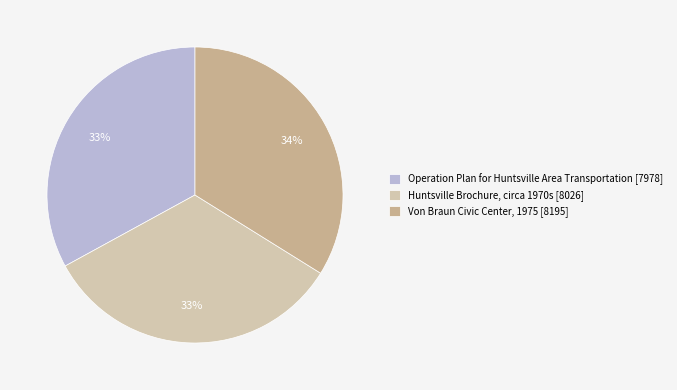

Is there a majority slice in this chart?

No